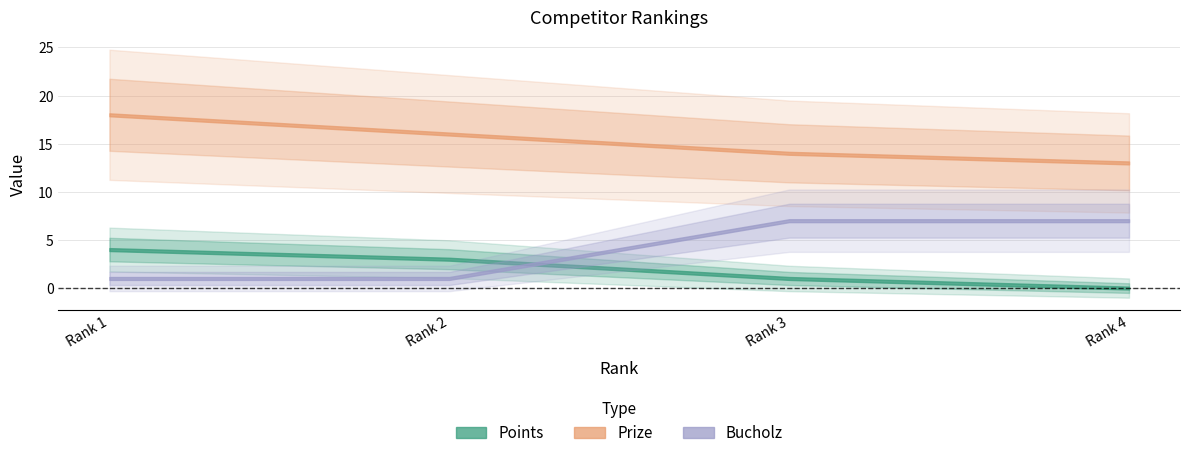

Which has a higher value, 1 or 4?

1